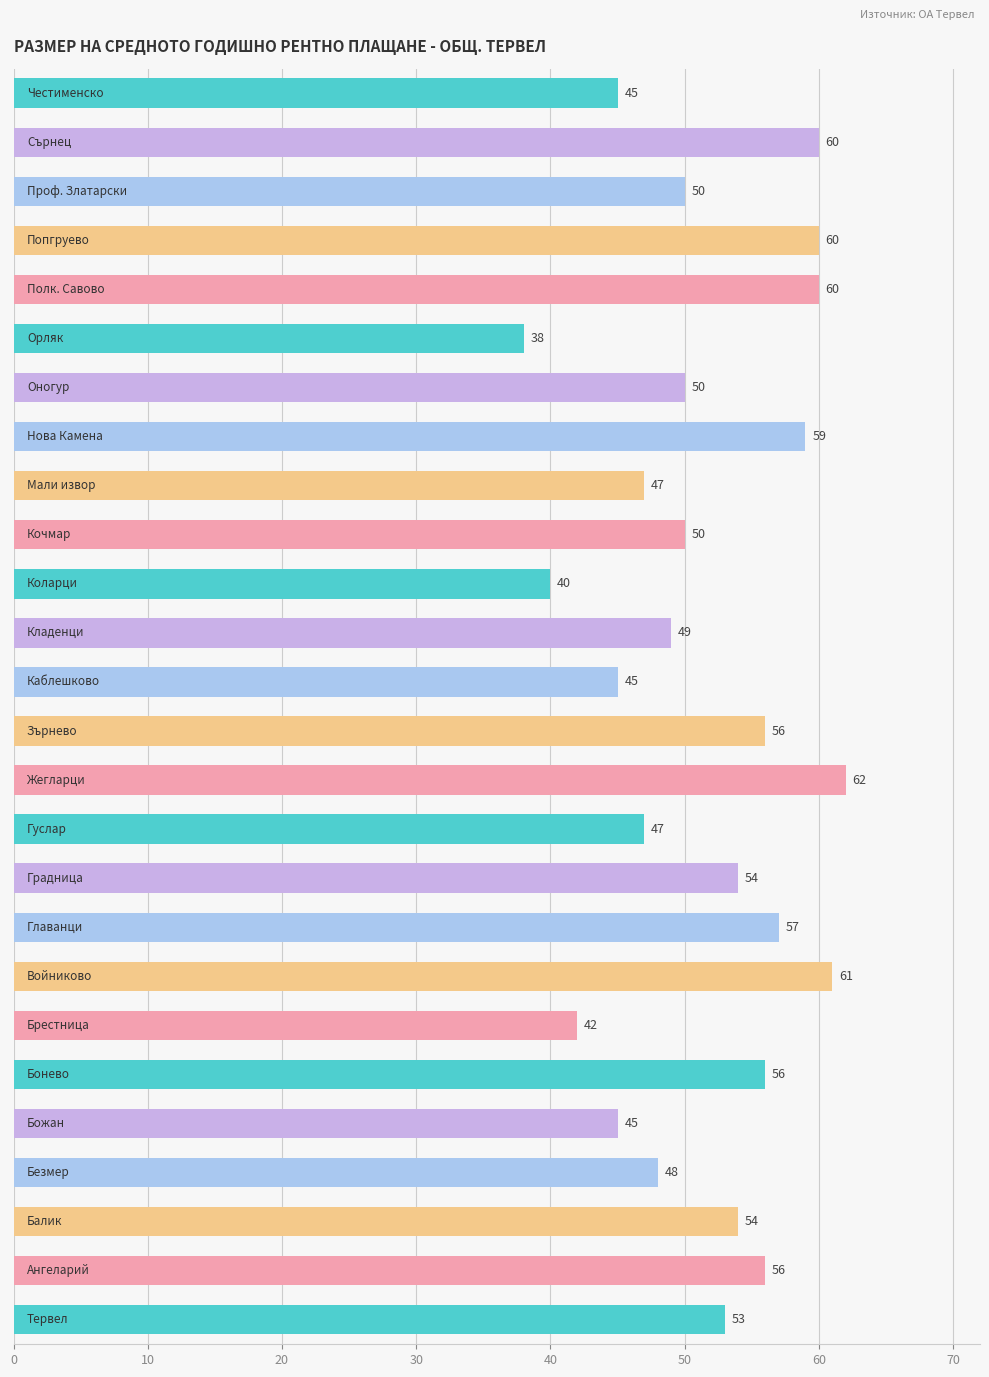

Reading top to bottom, what are all the values shown in this chart?

45	60	50	60	60	38	50	59	47	50	40	49	45	56	62	47	54	57	61	42	56	45	48	54	56	53